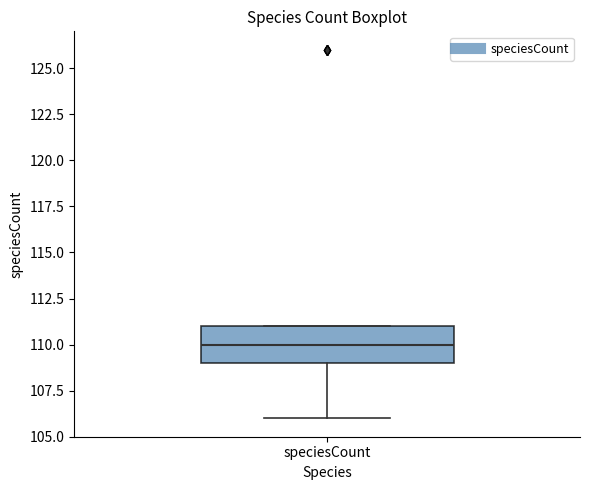

Read this box plot against the y-axis: the position of the median line, the range covered by the box, and the ends of both whiskers. The values are not printed on the chart, so give them approximately, as read against the axis.

median 110, box 109 to 111, whiskers 106 to 111